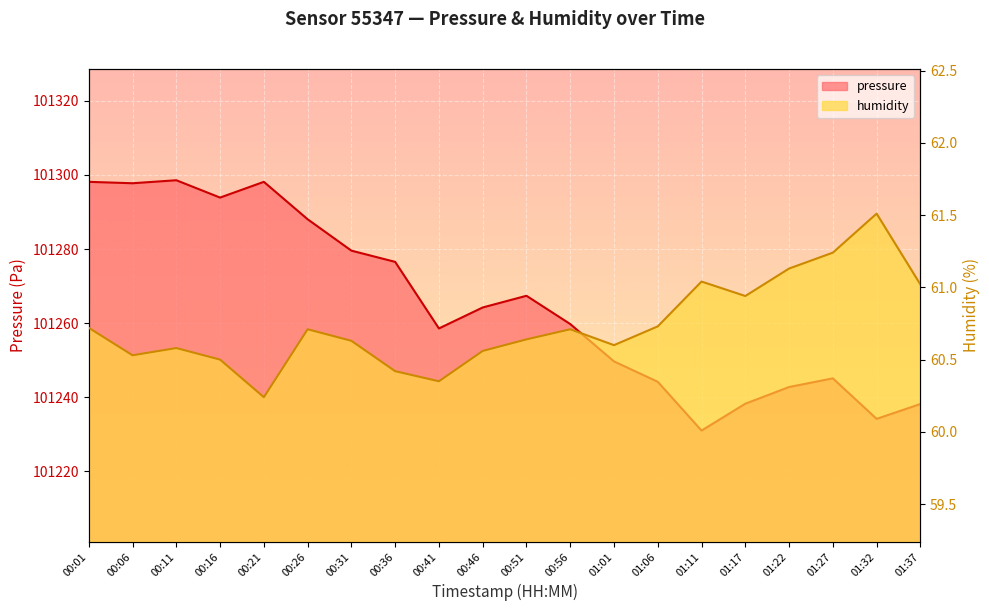

Which series changed the most between 00:26 and 01:17?

pressure